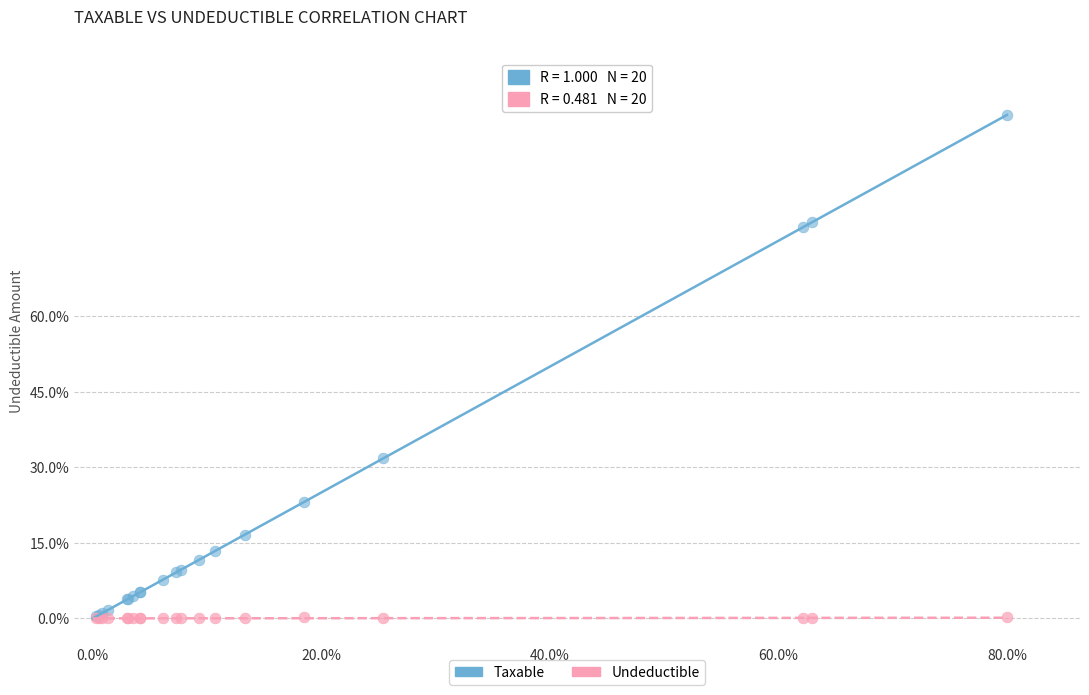

What are all the series names shown in the legend?

Taxable, Undeductible